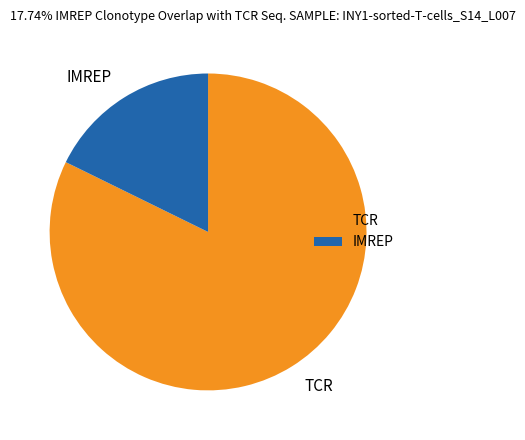

Between TCR and IMREP, which is larger?

TCR